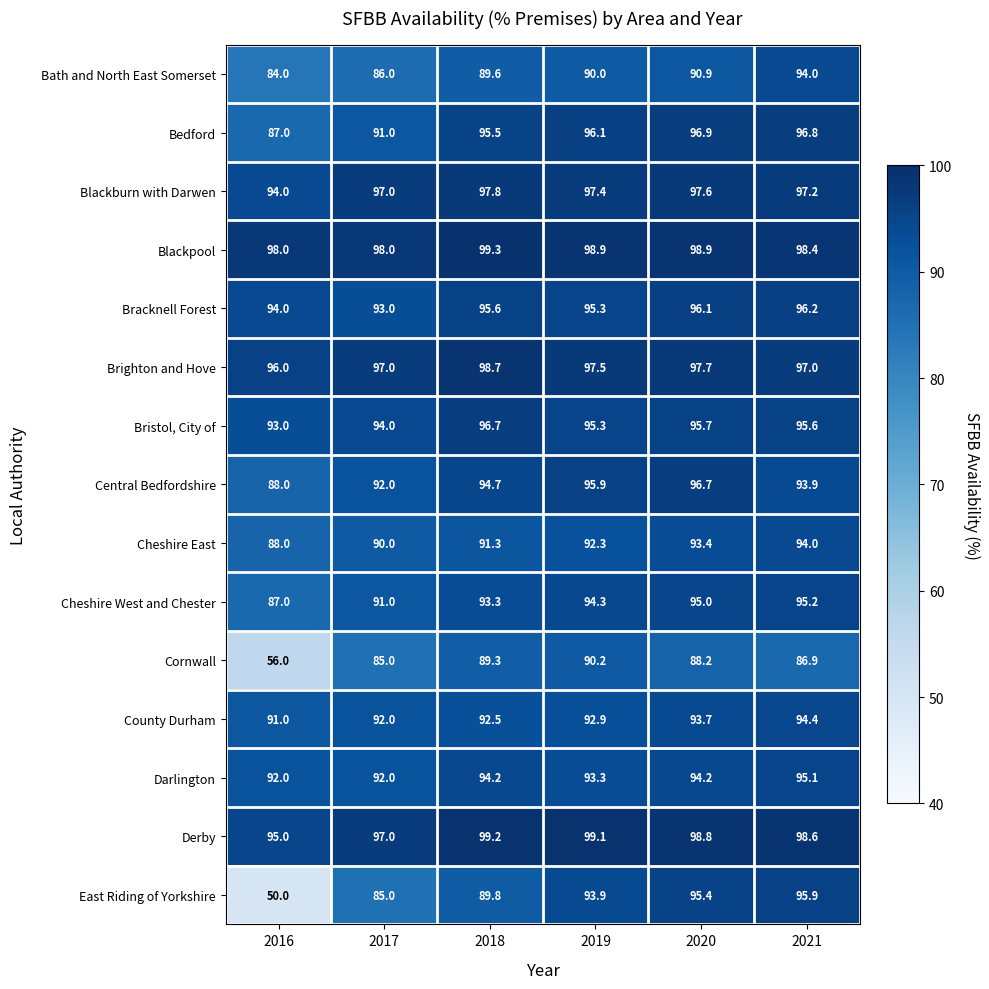

What is the minimum value shown in the chart?

50.0